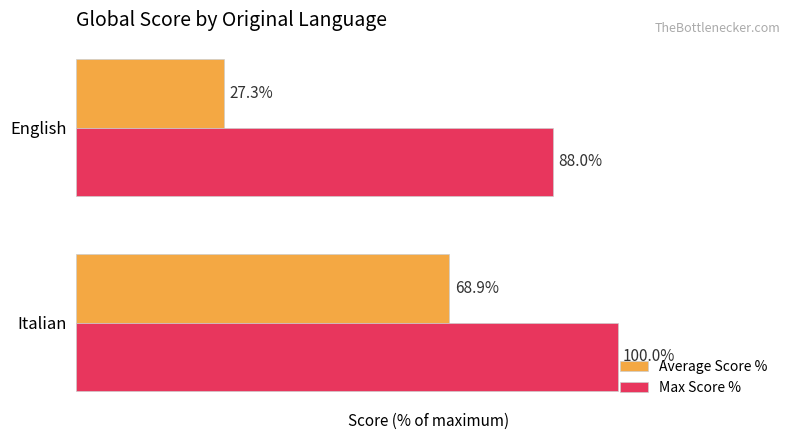

Which label corresponds to the smallest value in the chart?

English